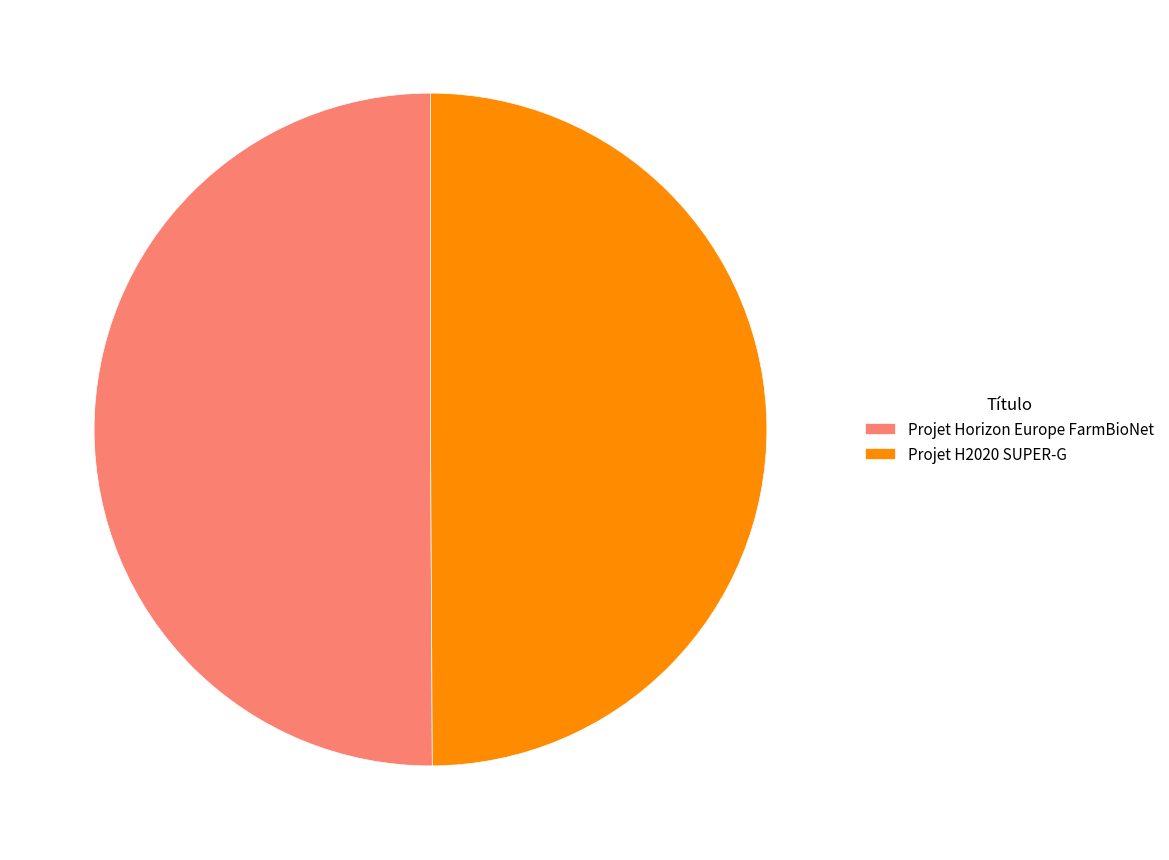

Is the sum of Projet Horizon Europe FarmBioNet and Projet H2020 SUPER-G greater than half?

Yes